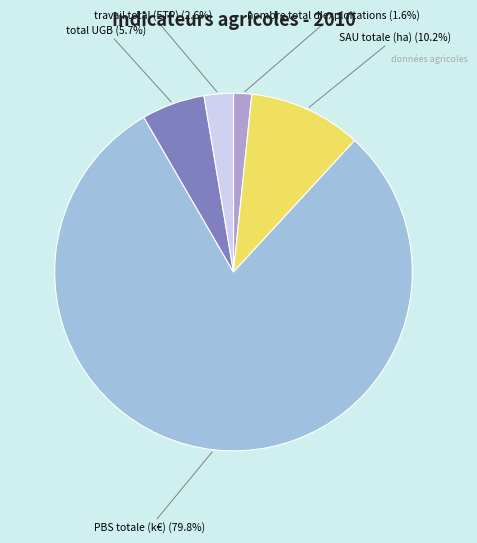

Rank the categories by value from lowest to highest.

nombre total d'exploitations, travail total (ETP), total UGB, SAU totale (ha), PBS totale (k€)